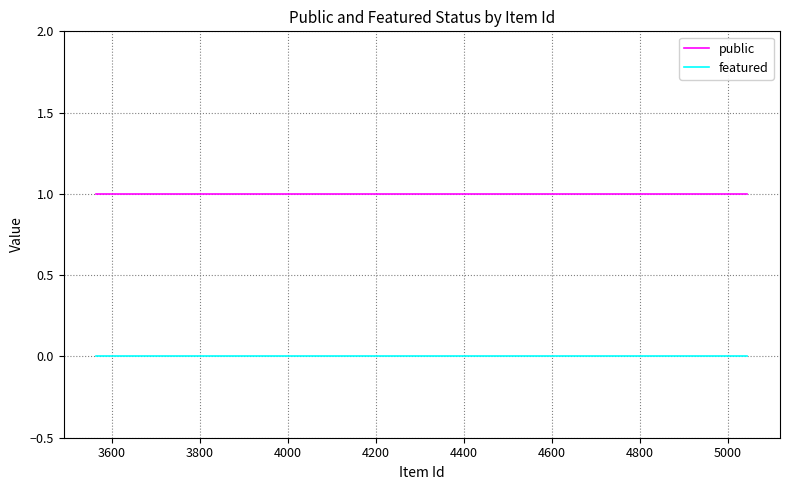

Does the chart display data point markers on the line(s)?

No